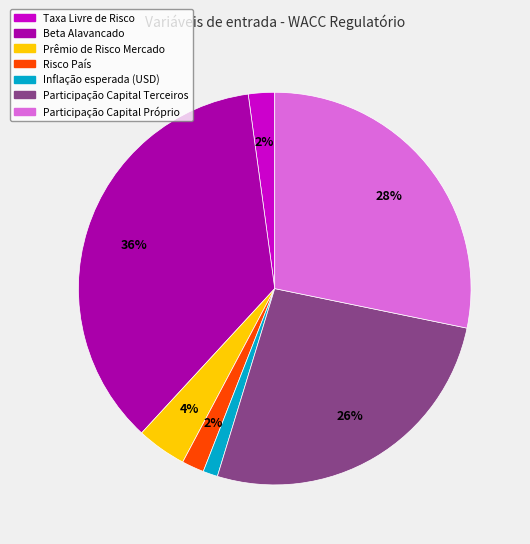

To the nearest percent, what is the difference between the Risco País and Participação Capital Próprio slice percentages?

26%